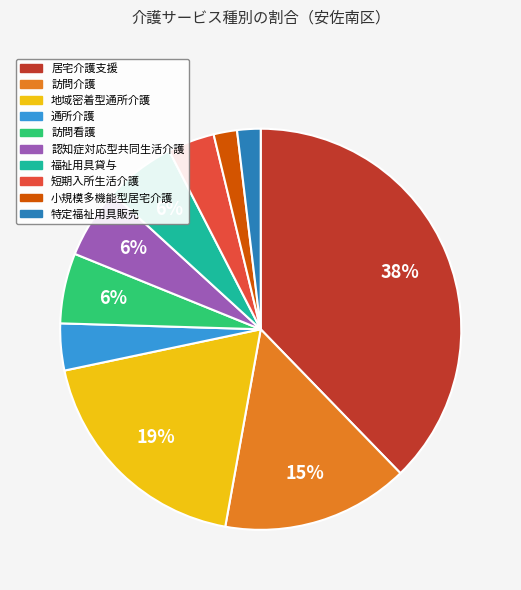

To the nearest percent, what portion does 特定福祉用具販売 represent?

2%